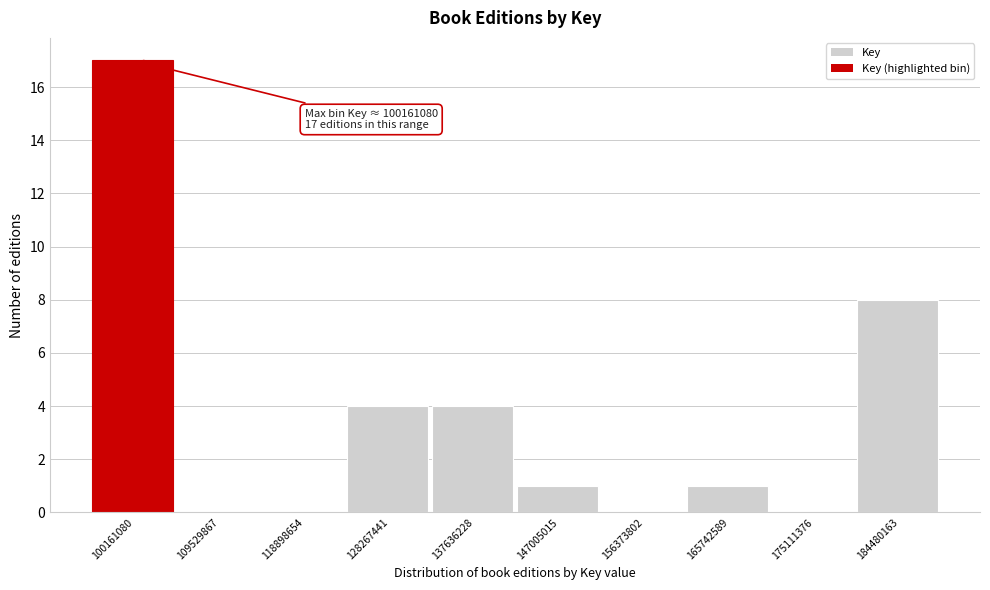

Reading left to right, list all the values displayed in this chart.

100161080=17	109529867=0	118898654=0	128267441=4	137636228=4	147005015=1	156373802=0	165742589=1	175111376=0	184480163=8